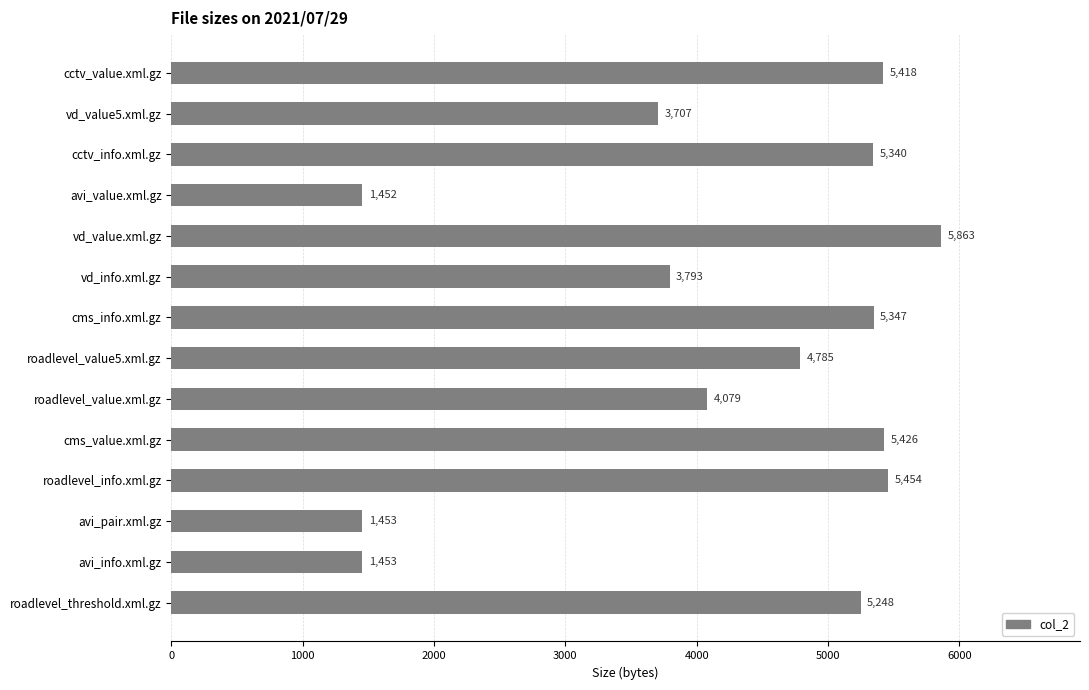

How many bars are there in total?

14